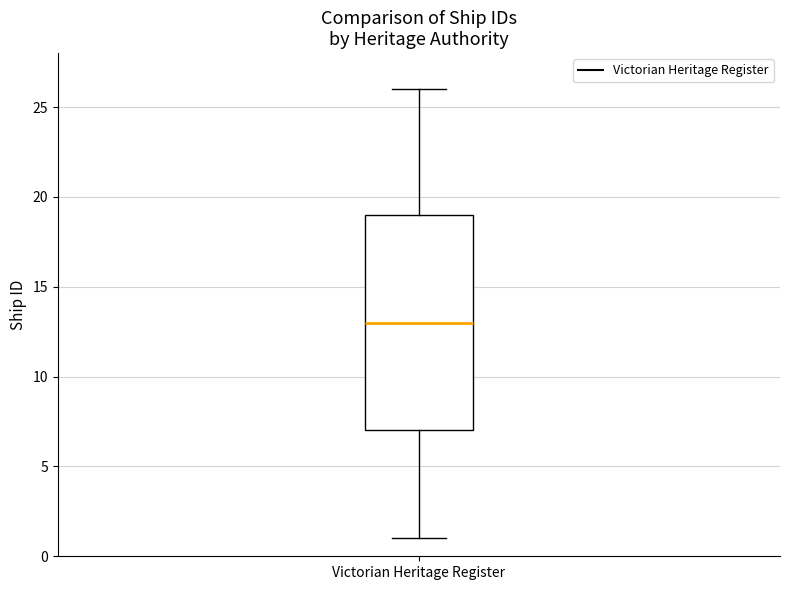

Where does the lower whisker of the box for Victorian Heritage Register end on the y-axis? The values are not printed on the chart, so give them approximately, as read against the axis.

1